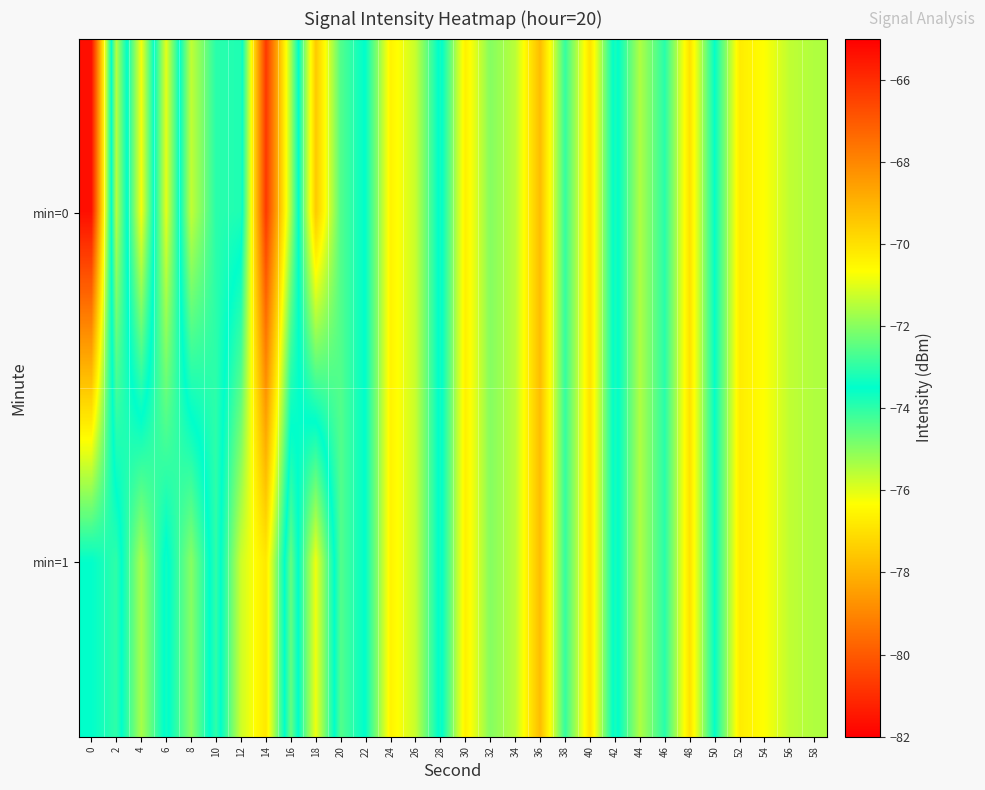

Rank the series by their average value, from highest to lowest.

min=0, min=1